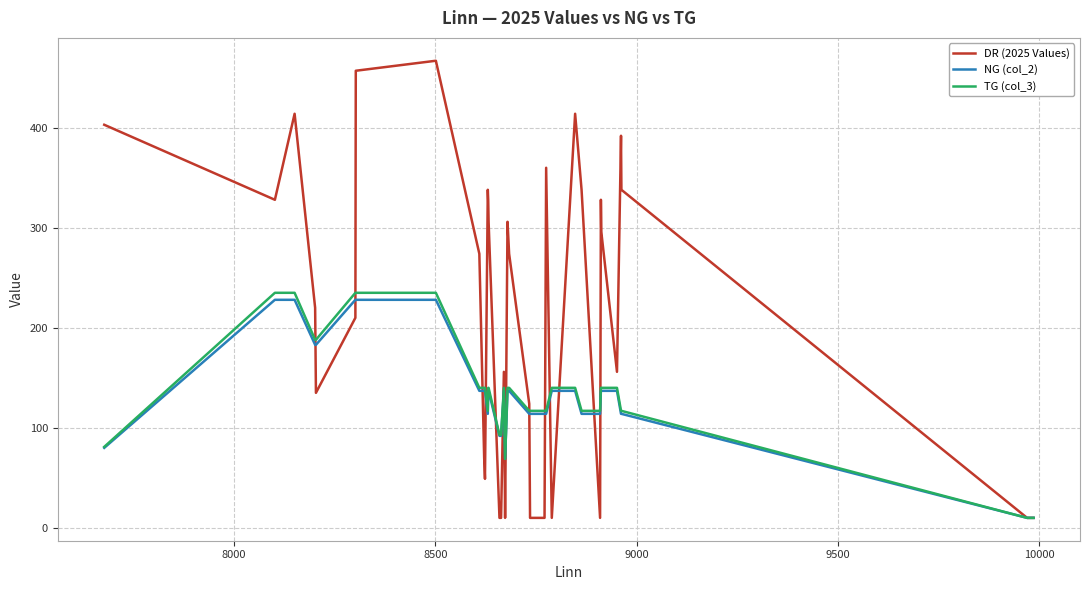

Which series has the largest range (max minus min)?

DR (2025 Values)